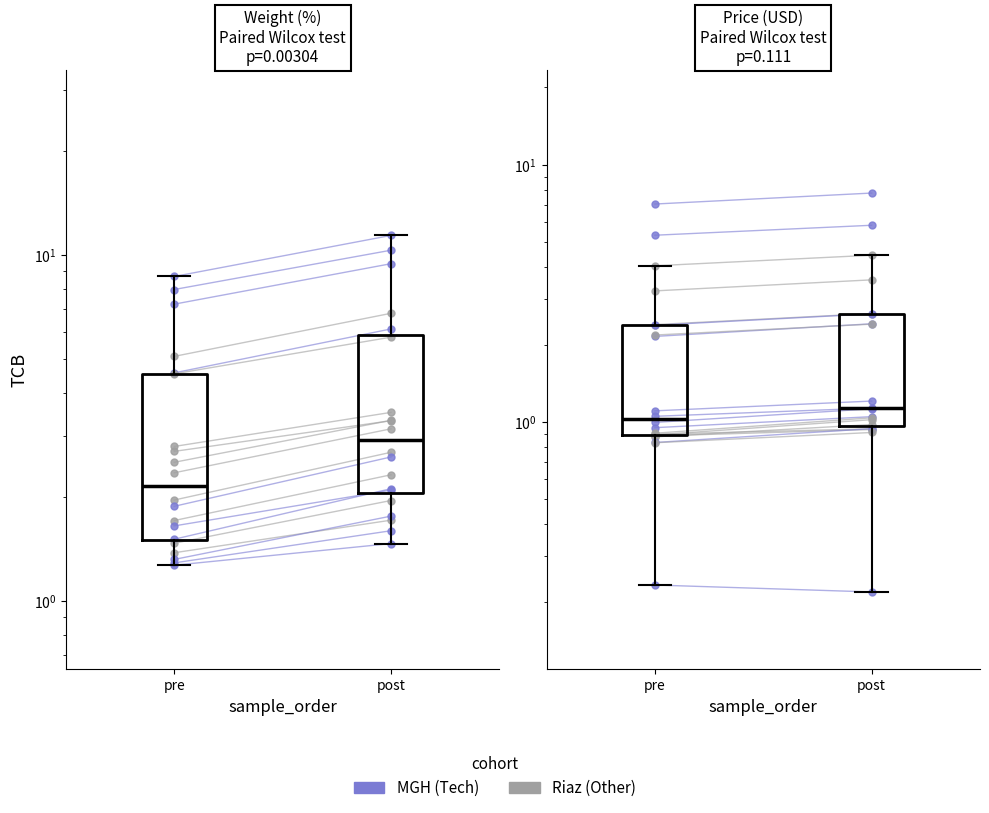

What is the approximate value at post?

2.4